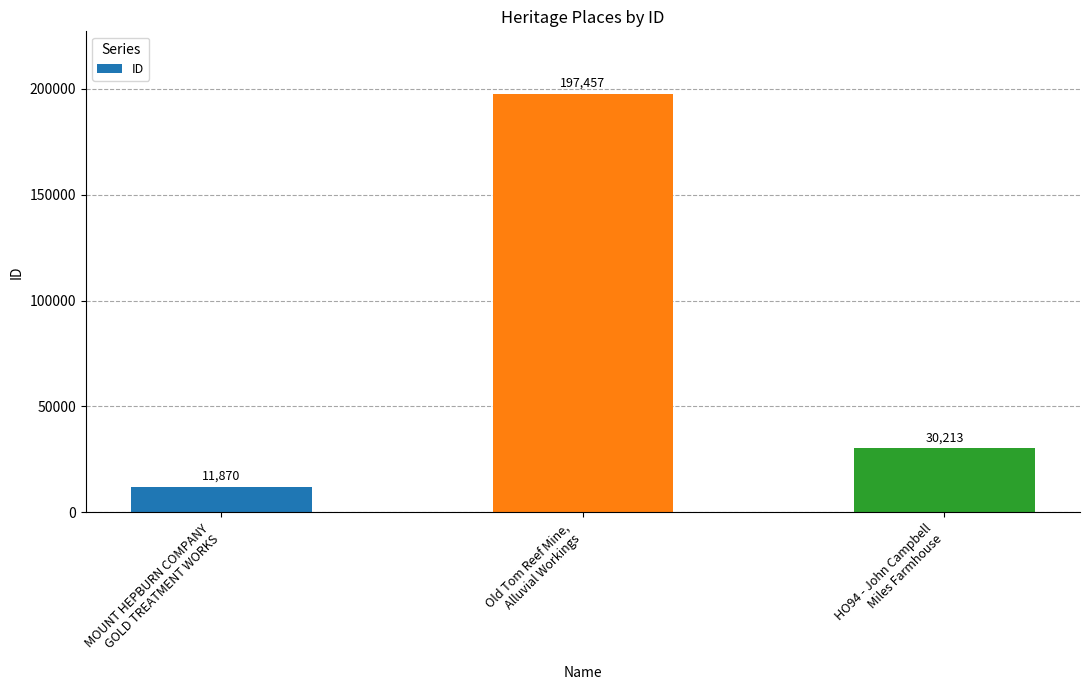

What is the difference between the maximum and minimum values?

185587